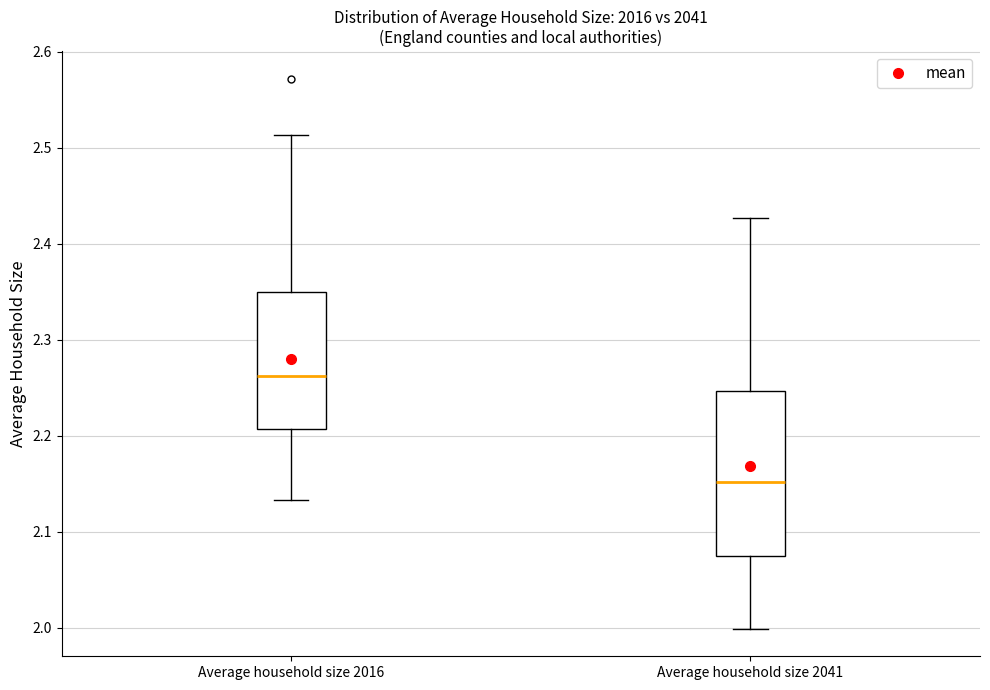

Reading left to right, transcribe this box plot: for each box, give where its median line is, the range the box spans, and where its two whiskers end, as read against the y-axis. The values are not printed on the chart, so give them approximately, as read against the axis.

Average household size 2016: median 2.26, box 2.21 to 2.35, whiskers 2.13 to 2.51
Average household size 2041: median 2.15, box 2.07 to 2.25, whiskers 2.00 to 2.43